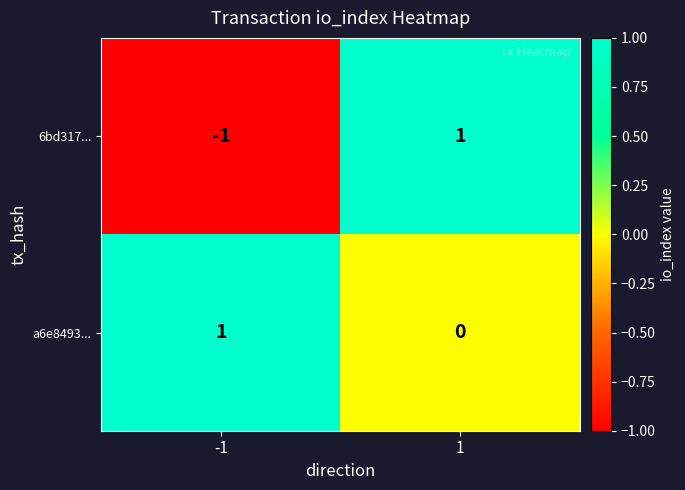

How many series are shown in this chart?

2